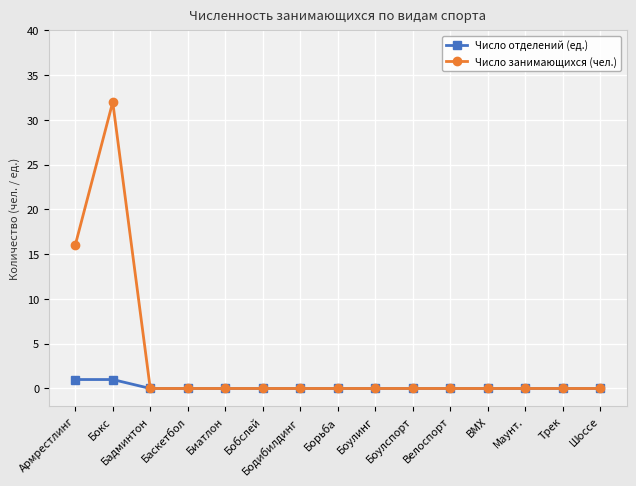

Reading left to right, list all the values displayed in this chart.

Число отделений (ед.): 1	1	0	0	0	0	0	0	0	0	0	0	0	0	0
Число занимающихся (чел.): 16	32	0	0	0	0	0	0	0	0	0	0	0	0	0